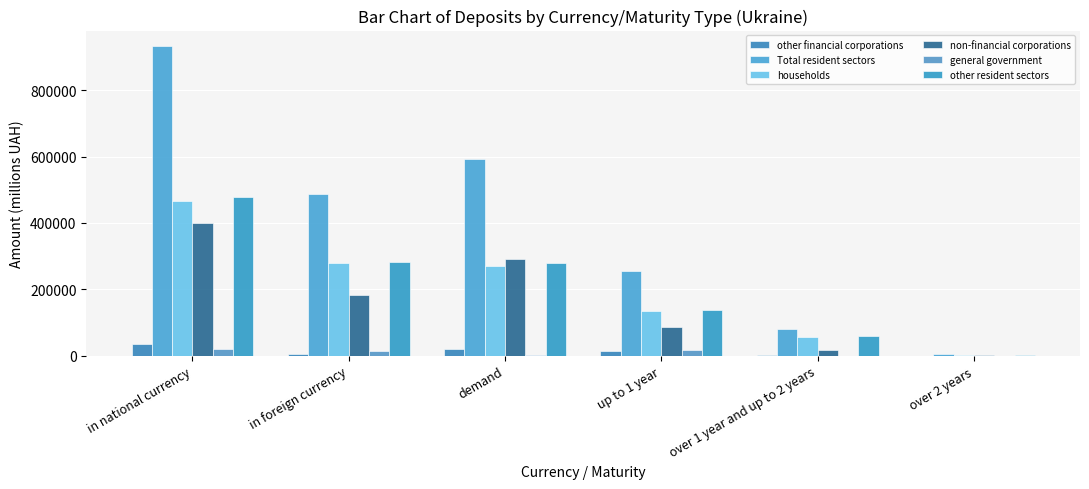

Which category has the highest value across all series?

in national currency